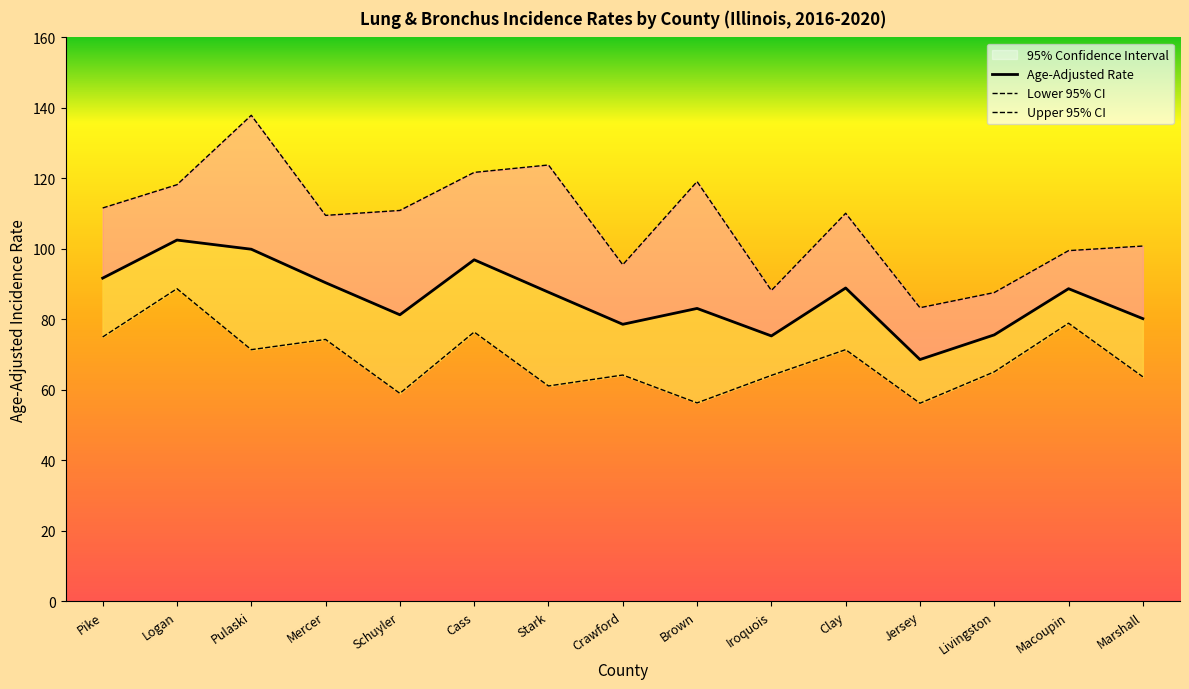

What is the label of the 10th point from the right?

Cass